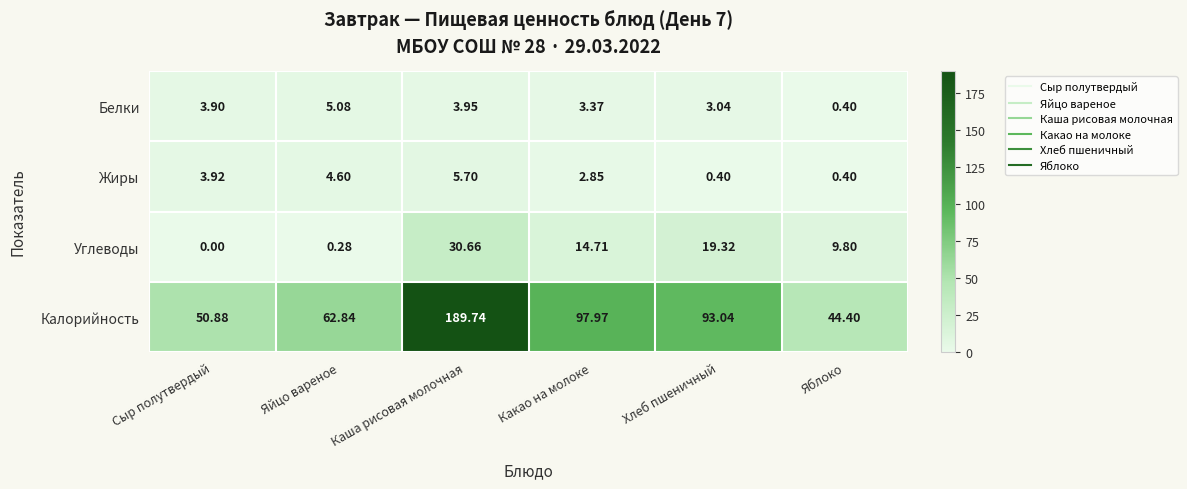

Is the value of Углеводы at Сыр полутвердый greater than the value of Жиры at Сыр полутвердый?

No